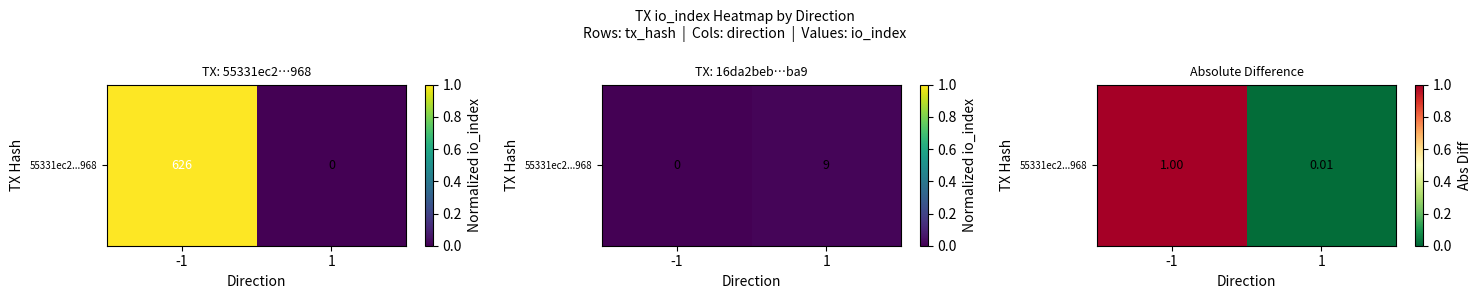

How many series are shown in this chart?

1